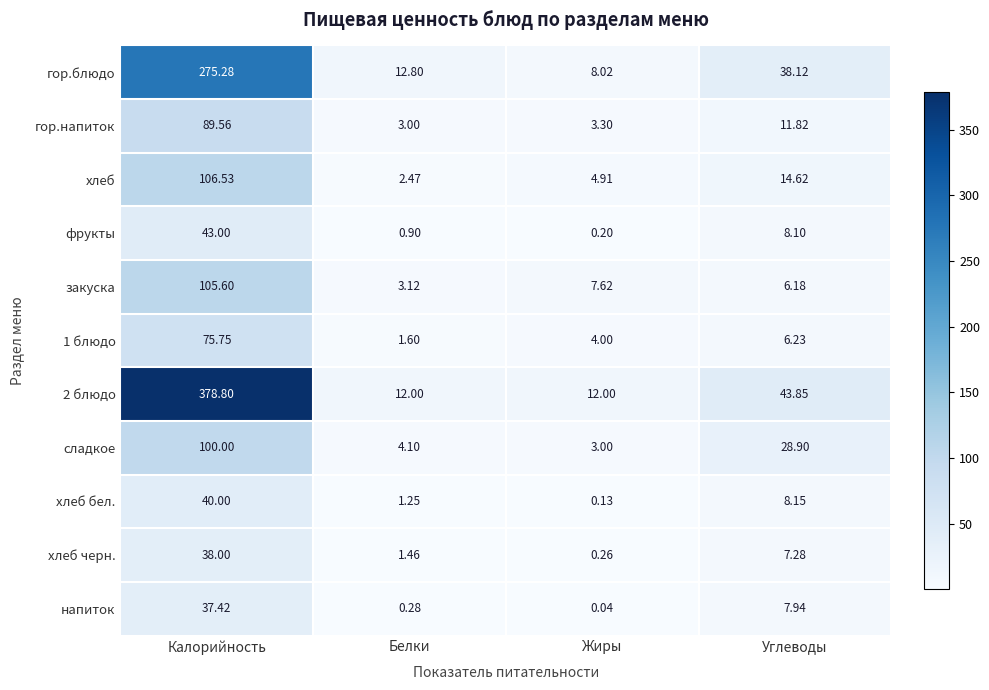

List the labels in order of напиток value, largest first.

Калорийность, Углеводы, Белки, Жиры